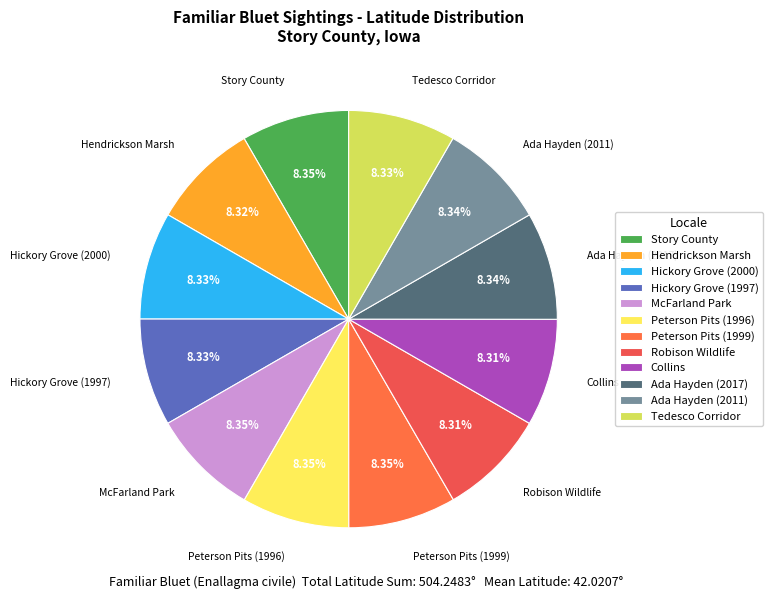

What is the total percentage of Peterson Pits (1996) and Robison Wildlife?

16.7%